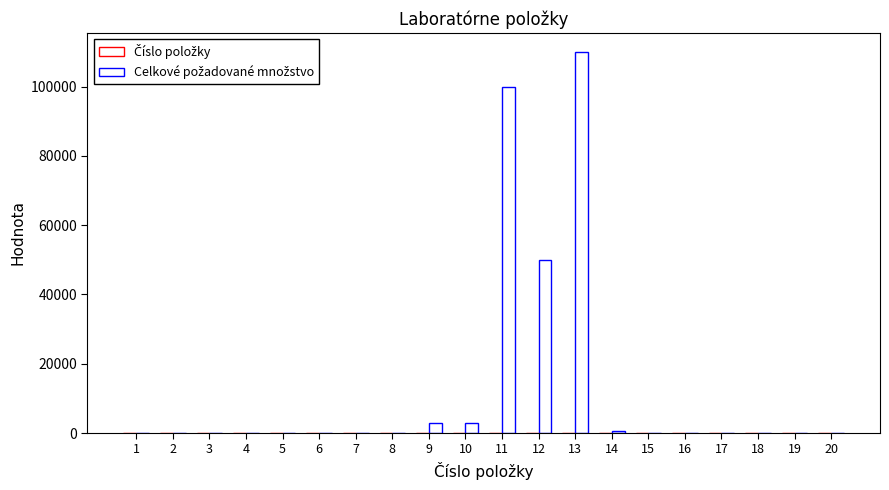

What is the smallest value displayed?

1